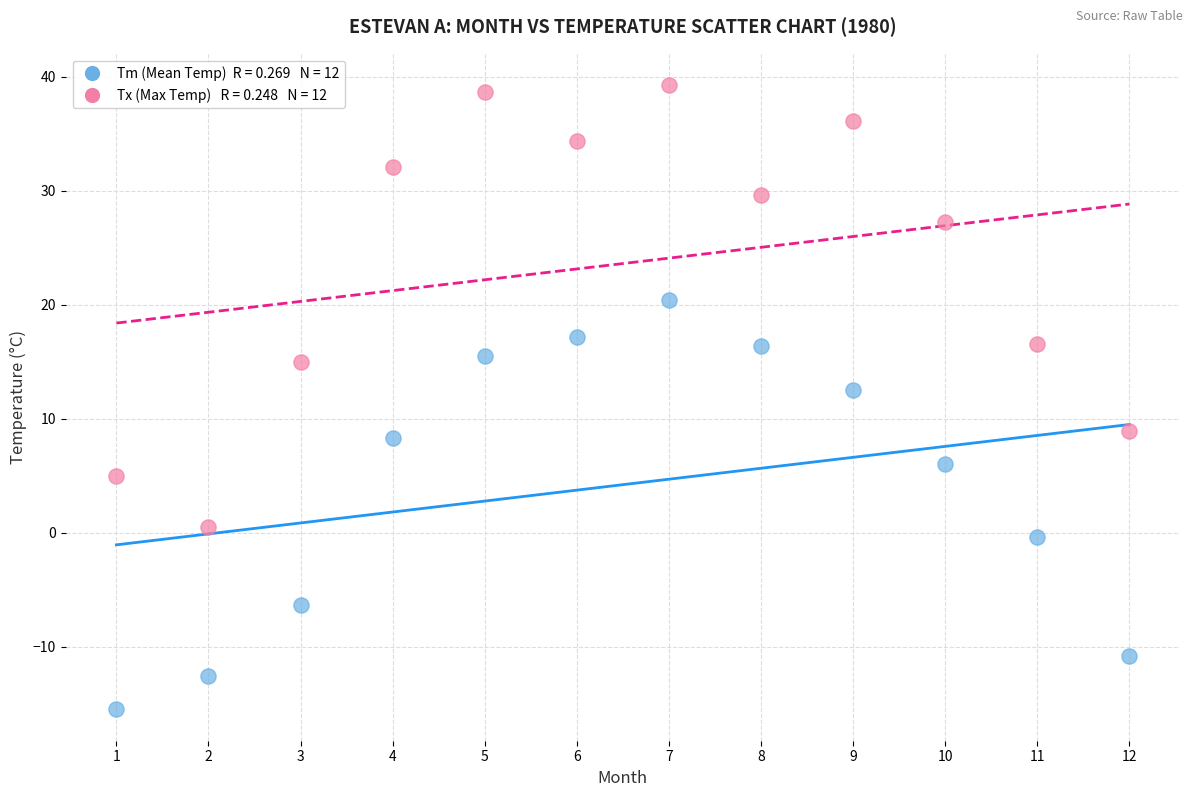

Across all data points, what is the range of Y values (max minus min)?

54.8